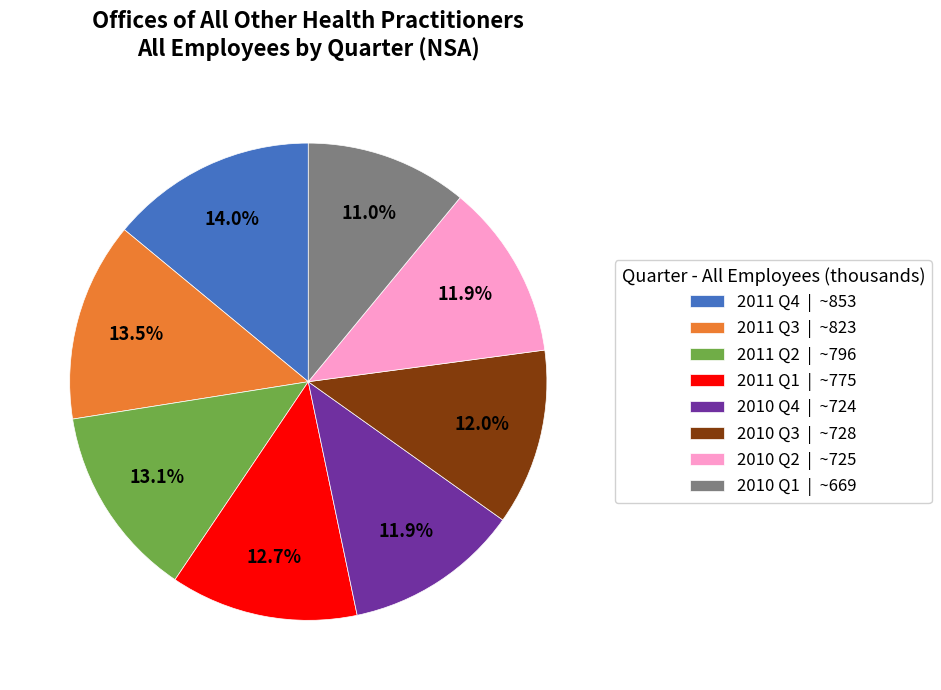

What portion of the pie excludes 2010 Q1?

89.0%